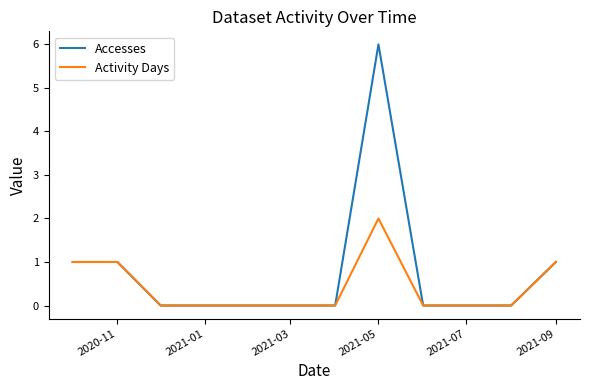

Does the chart display data point markers on the line(s)?

No